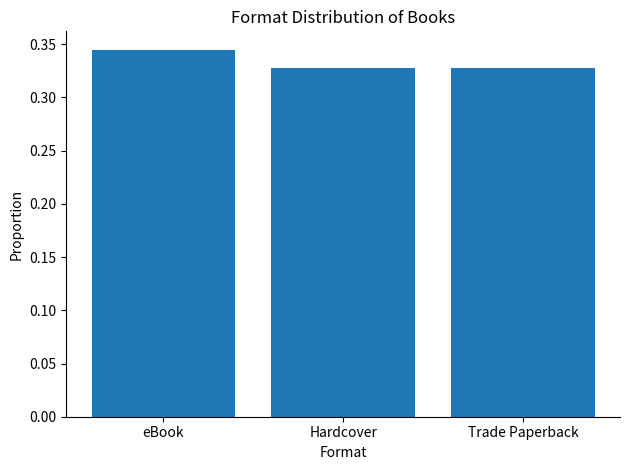

Which category has the highest value across all series?

eBook